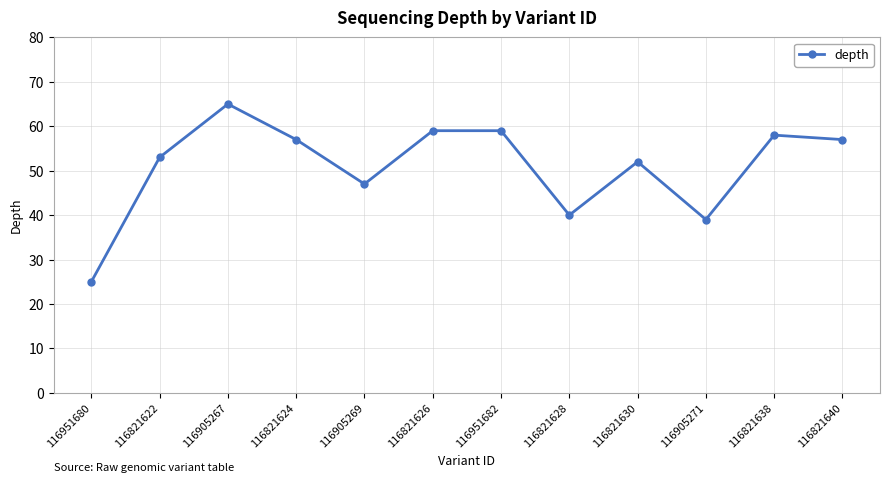

Which category has the lowest value across all series?

116951680